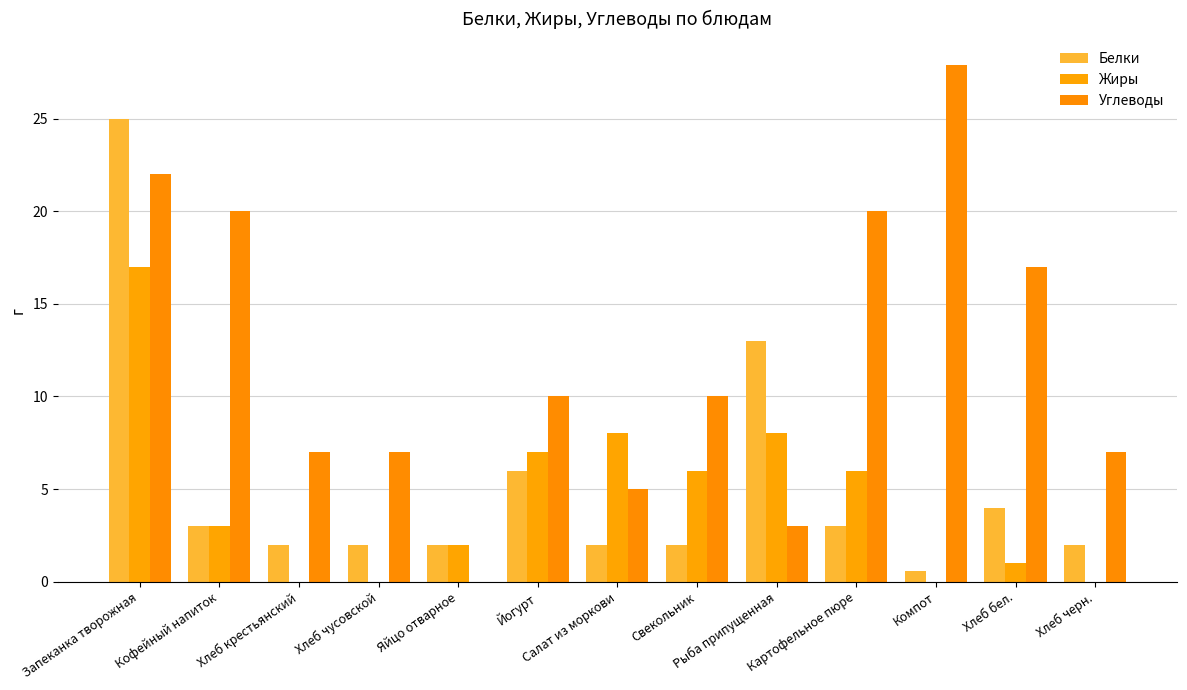

What are all the series names shown in the legend?

Белки, Жиры, Углеводы